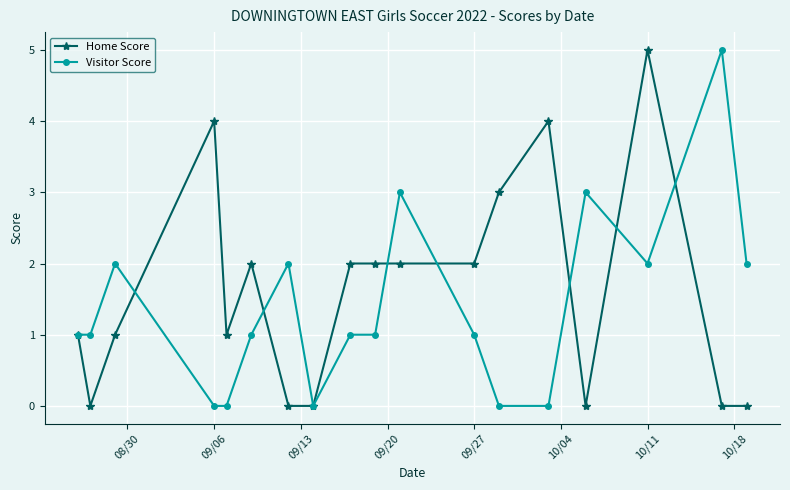

Which series has the largest total across all categories?

Home Score